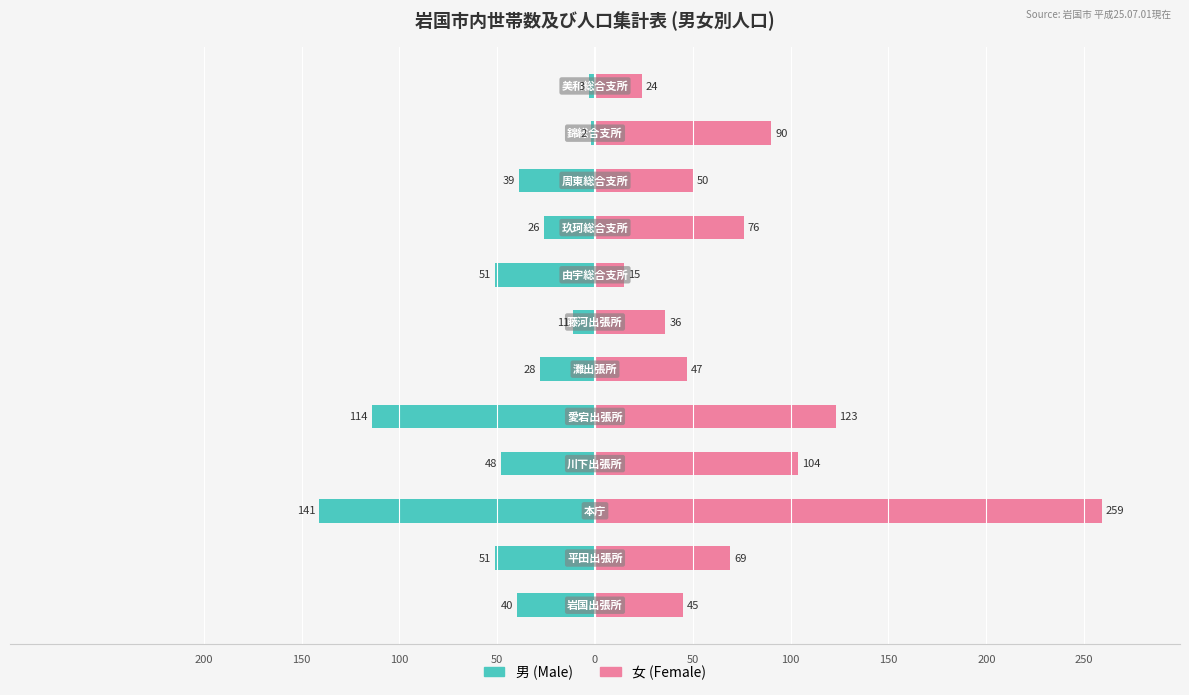

How many distinct data groups are displayed?

2